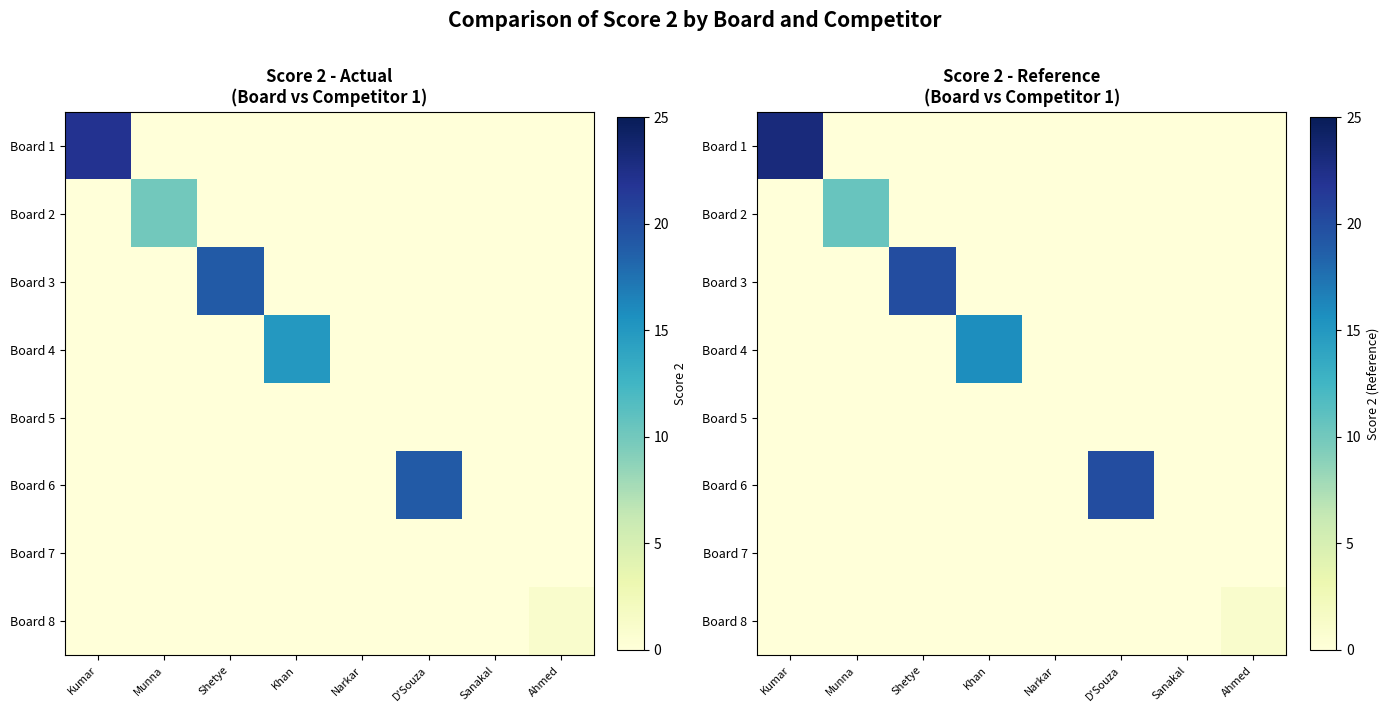

At which category is the sum across all series the highest?

Kumar